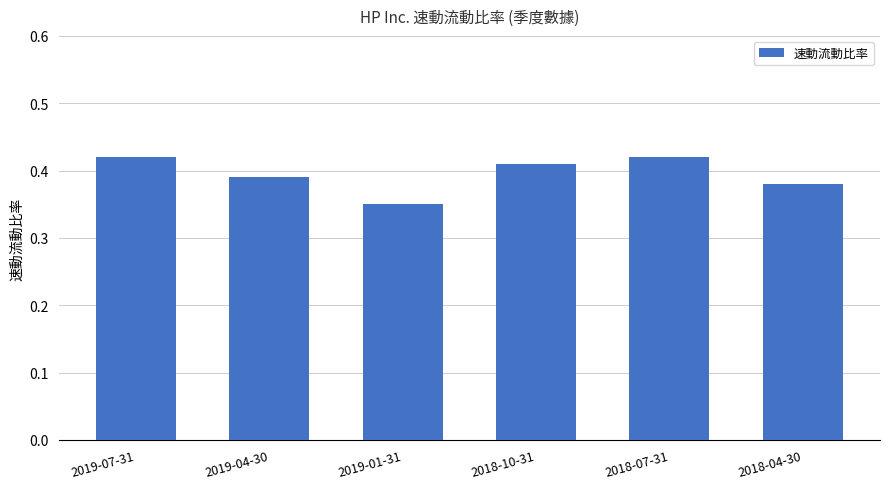

True or false: the data shows 0.2 at 2018-04-30.

False